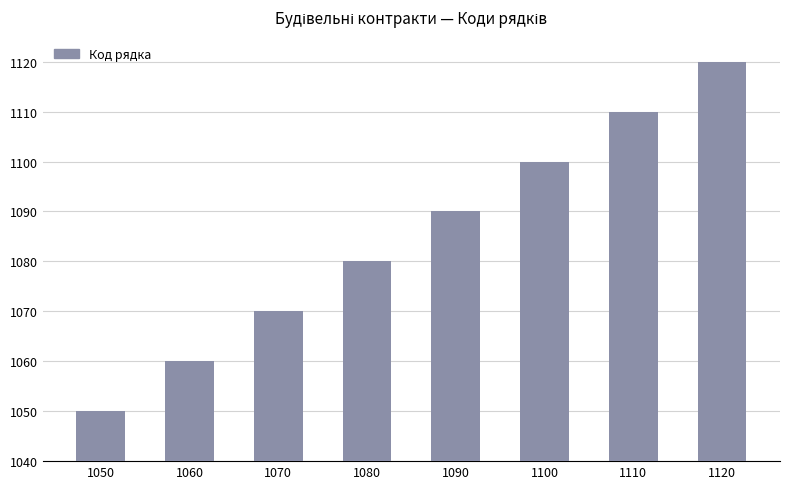

The value at 1080 is 1080. True or false?

True